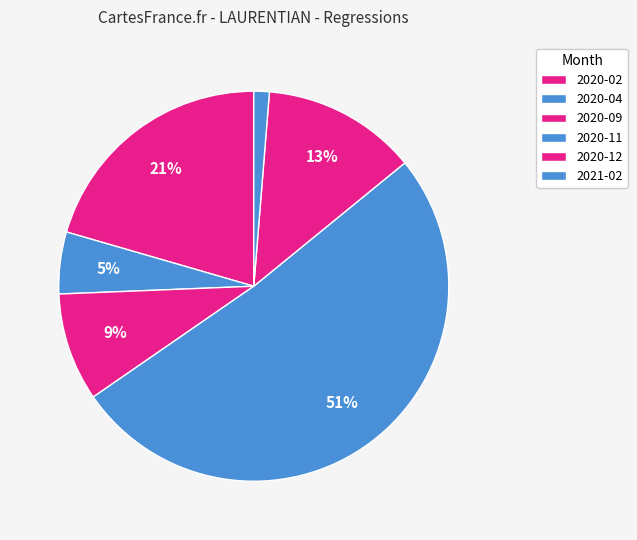

How many segments does this pie chart have?

6